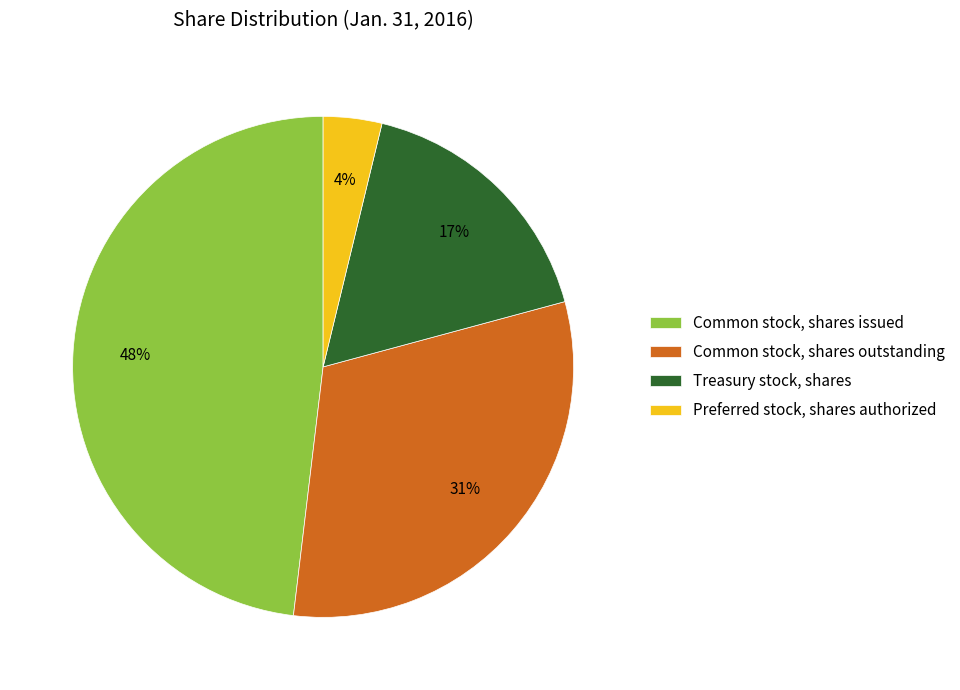

Approximately how many times larger is the value at Common stock, shares outstanding compared to Treasury stock, shares?

1.8